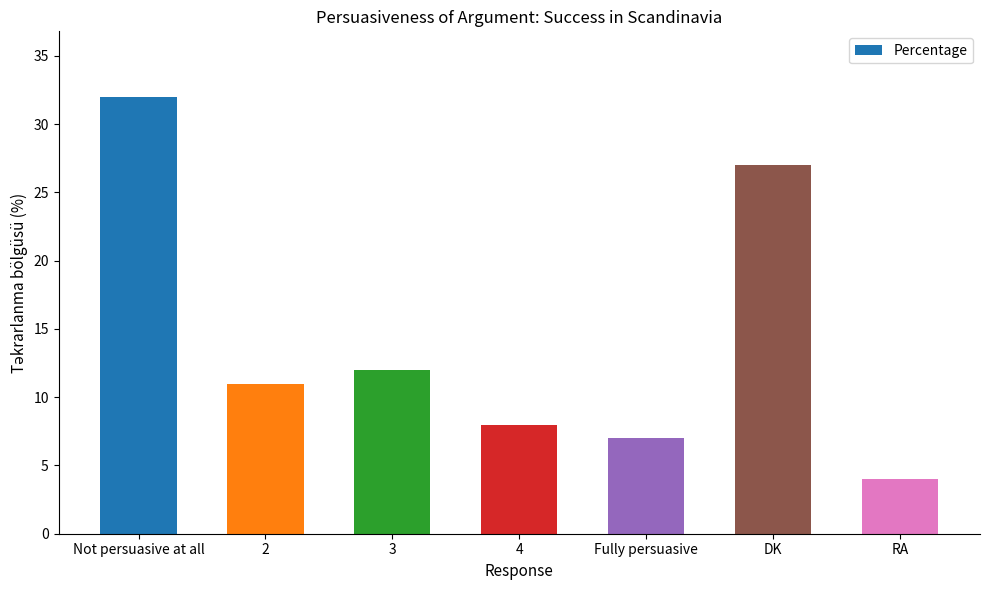

What is the difference between the maximum and minimum values?

28